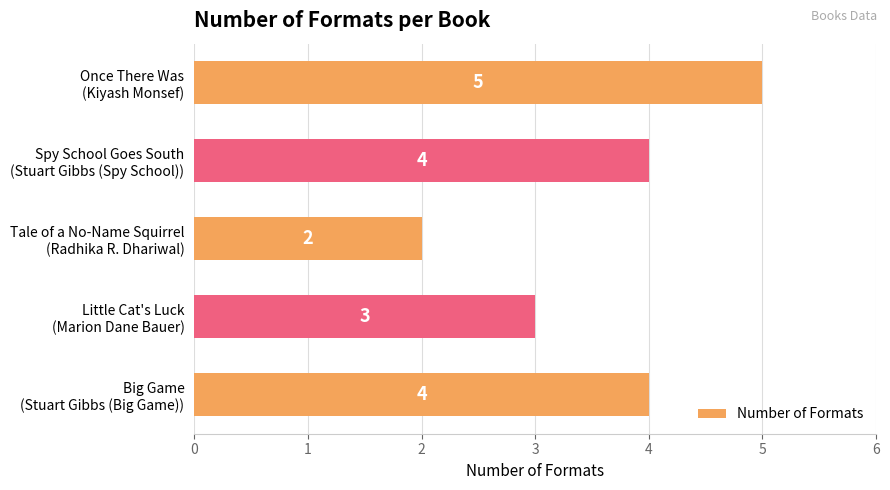

Reading top to bottom, transcribe all the data shown in this chart.

5	4	2	3	4